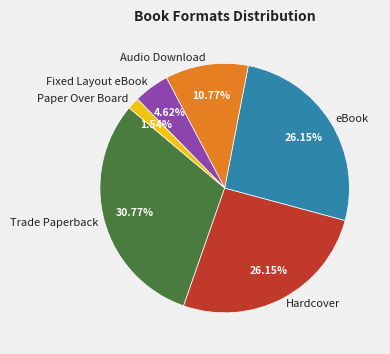

What portion of the pie excludes Audio Download?

89.2%